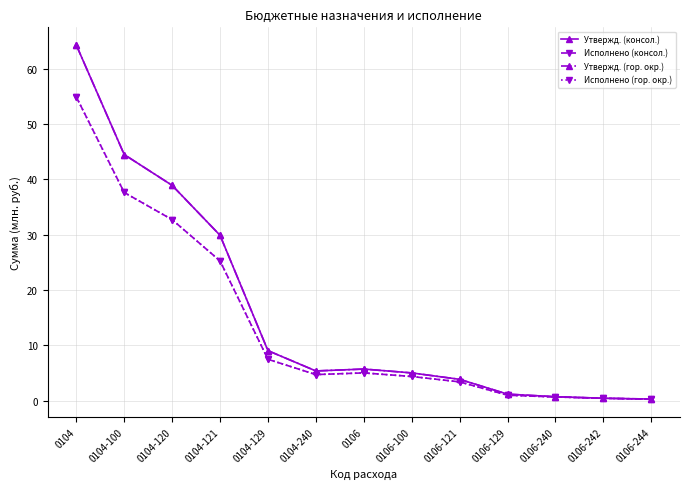

Count the number of categories in the chart.

13